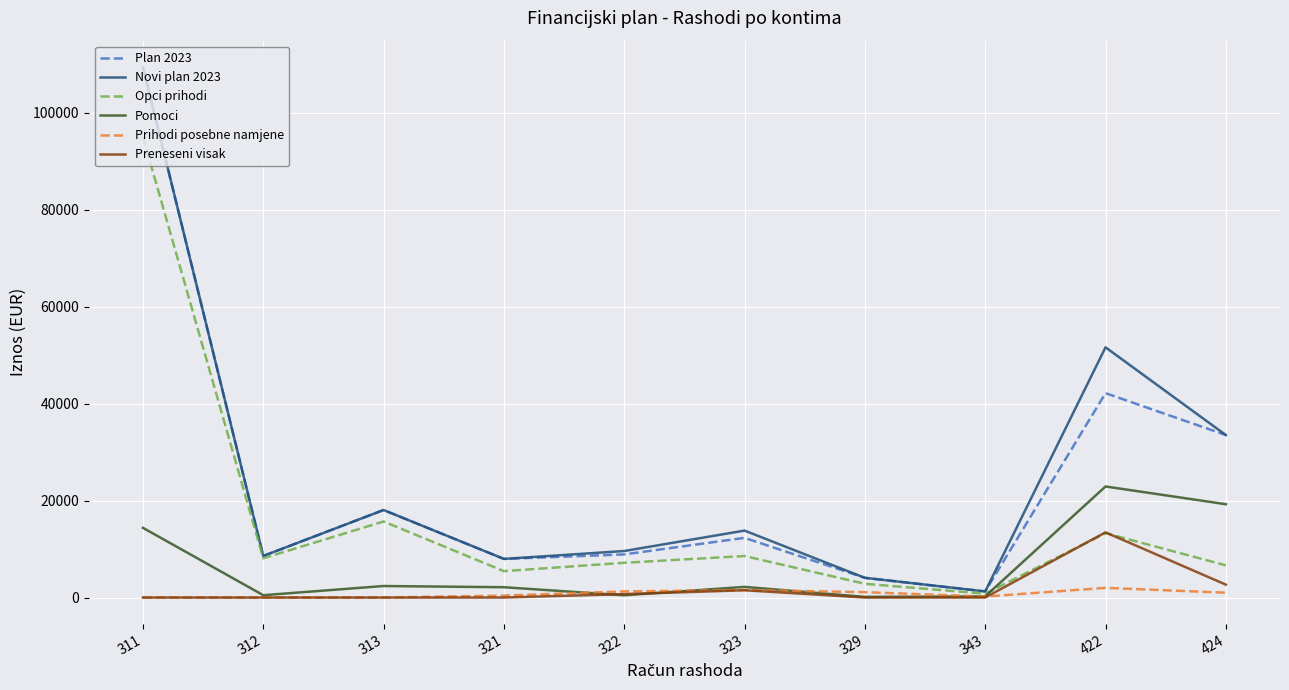

The value of Preneseni visak at 311 is 8296.5. True or false?

False